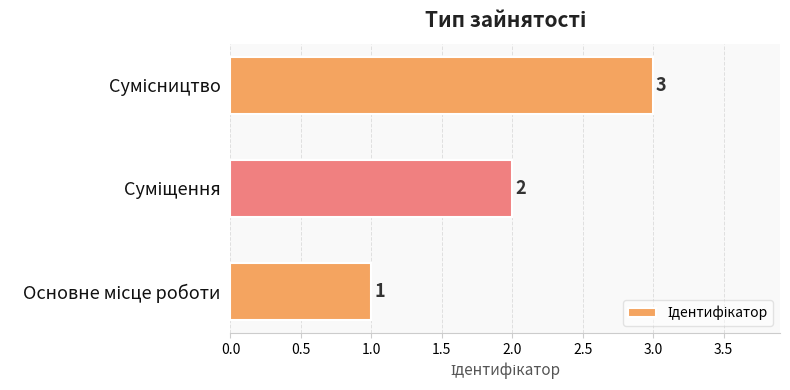

What is the maximum value shown in the chart?

3